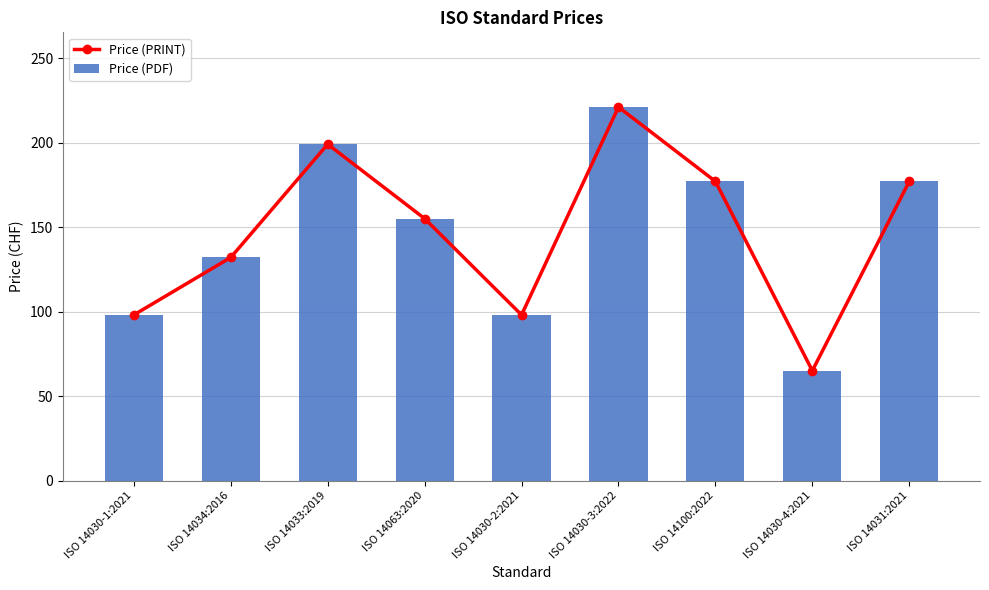

How many Price (PDF) values are between 98 and 177?

6